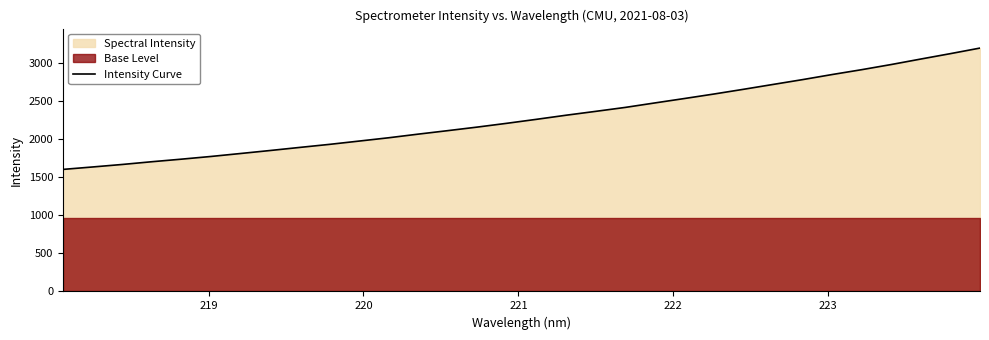

What is the lowest value of the Intensity Curve series?

1605.8